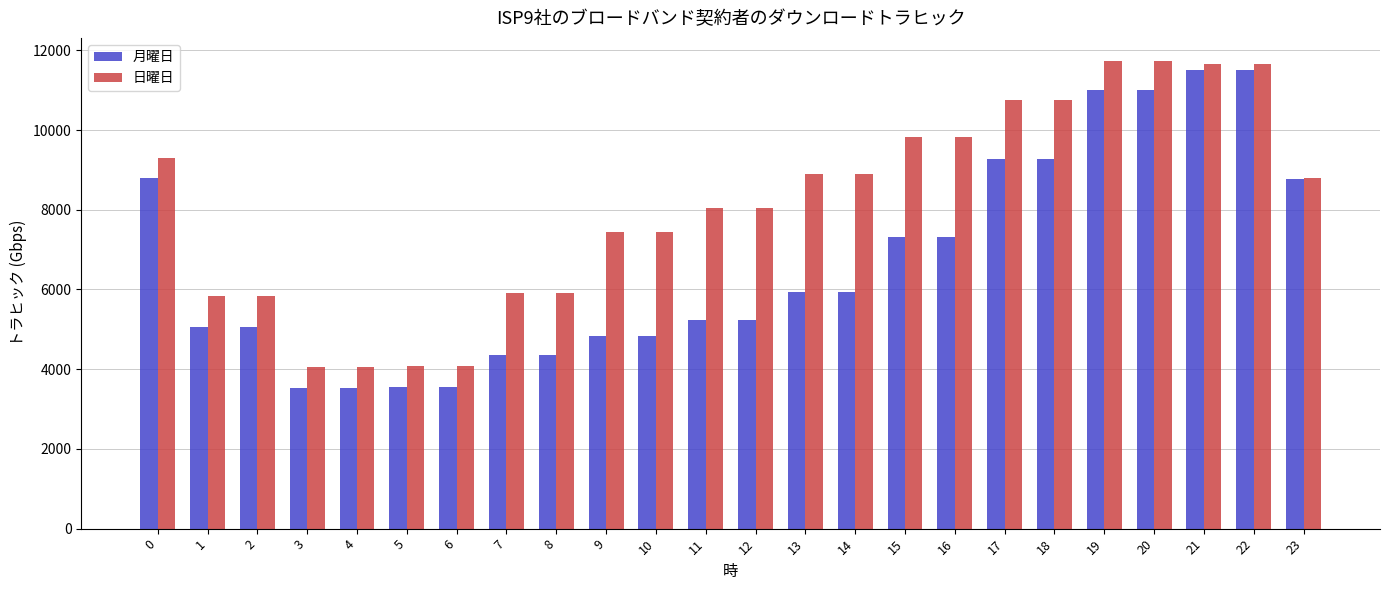

Is the value of 日曜日 at 0 greater than the value of 月曜日 at 7?

Yes